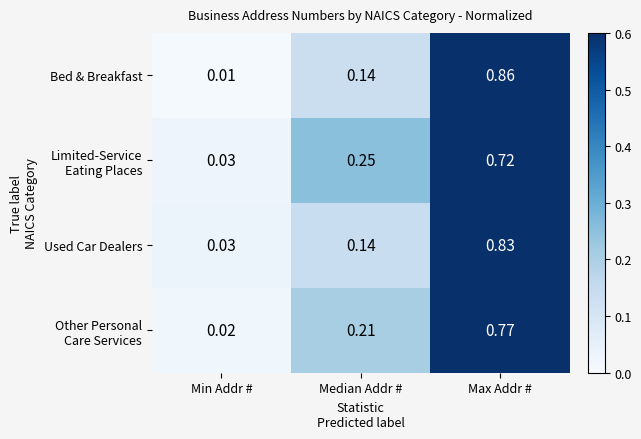

Between Median Addr # and Max Addr #, which series saw the biggest shift?

Bed & Breakfast